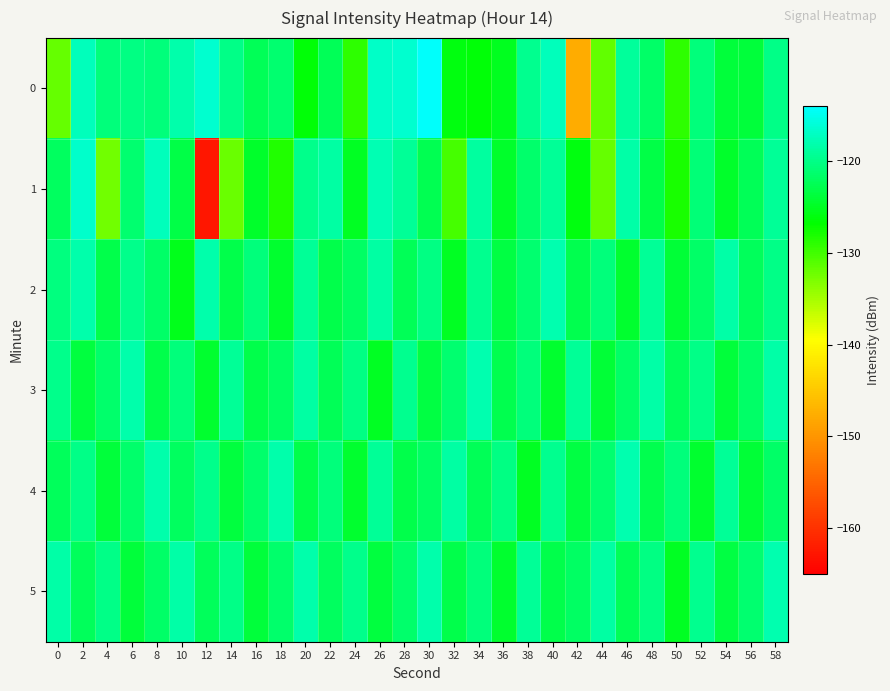

Which label corresponds to the largest value in the chart?

30